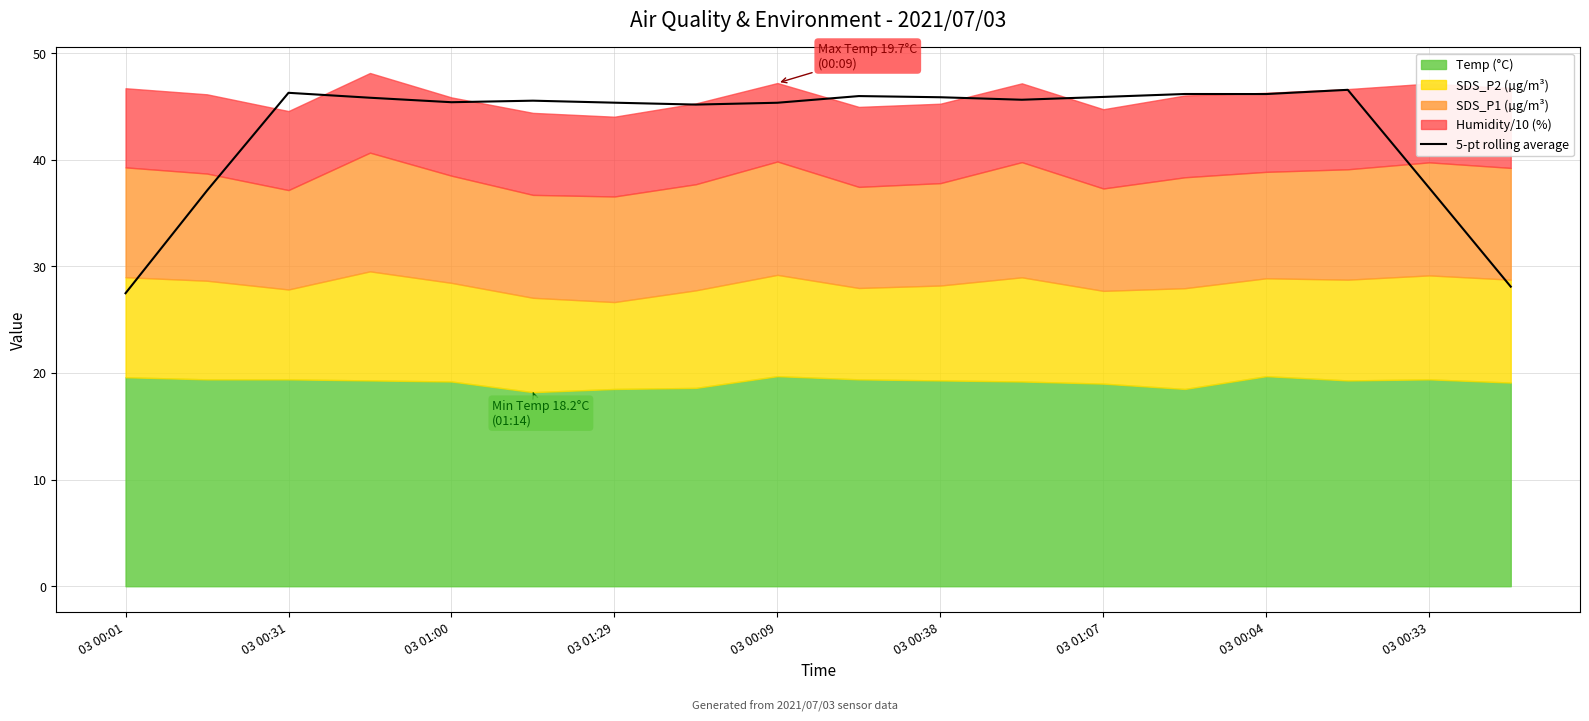

Reading left to right, transcribe all the data shown in this chart.

27.5	37.1	46.3	45.8	45.4	45.5	45.3	45.2	45.3	46.0	45.9	45.6	45.9	46.2	46.2	46.6	37.3	28.1